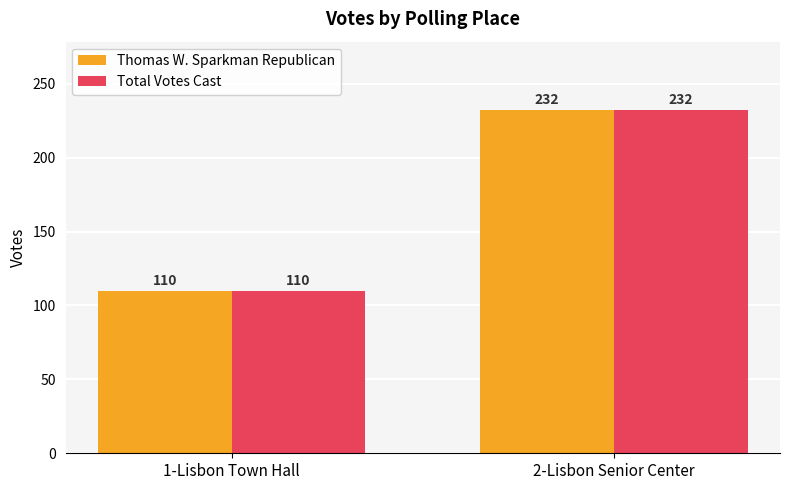

What is the sum of all Total Votes Cast values?

342